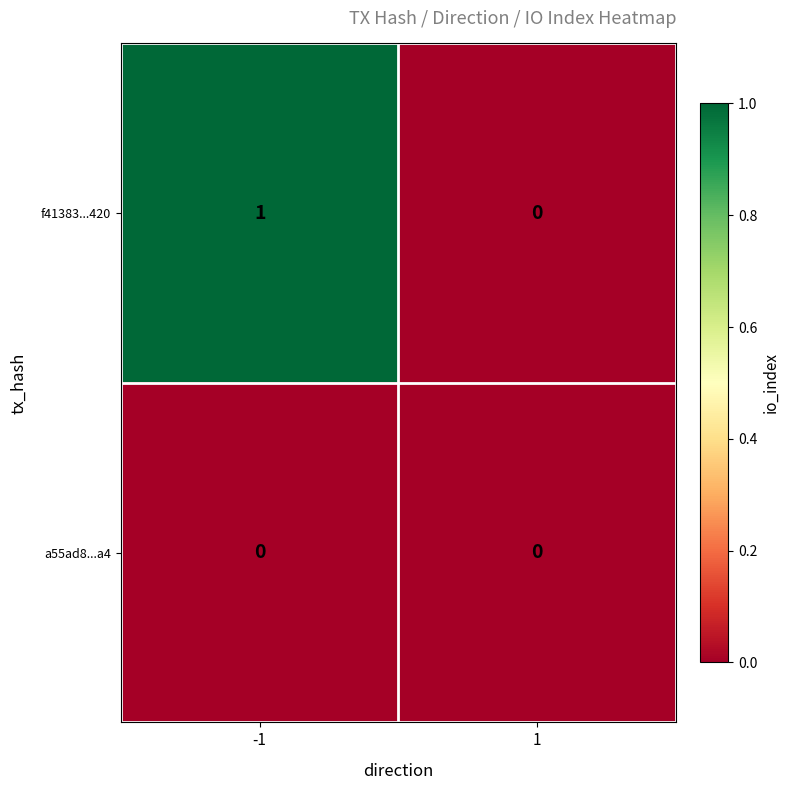

Rank the series by their maximum value, from lowest to highest.

a55ad8...a4, f41383...420